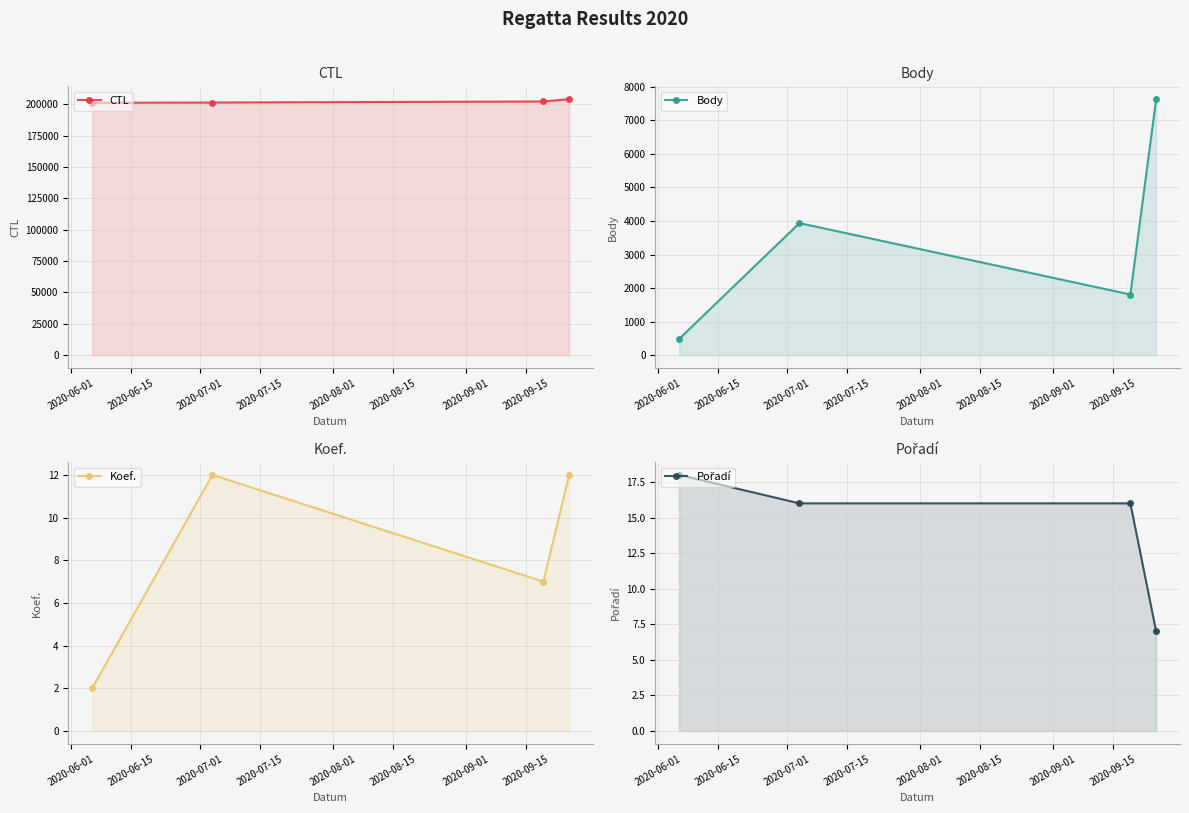

Reading left to right, list all the values displayed in this chart.

CTL: 201118	201318	202157	204025
Body: 487	3939	1810	7633
Koef.: 2	12	7	12
Pořadí: 18	16	16	7